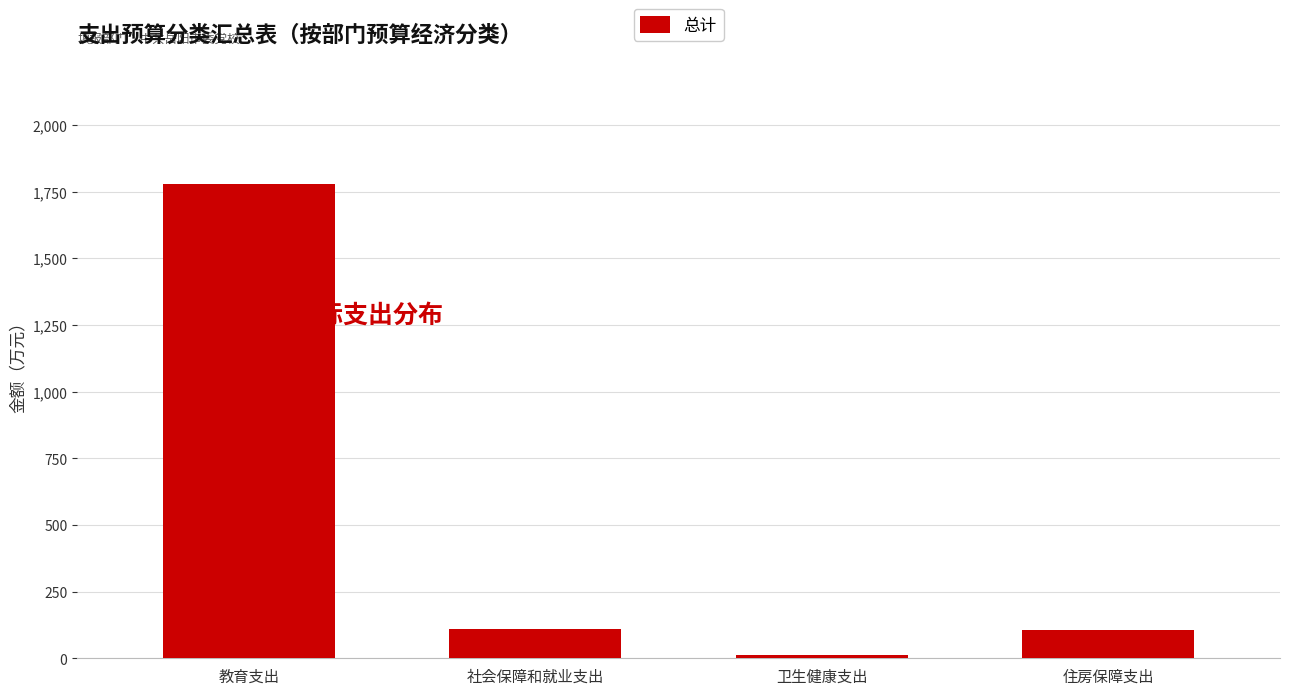

What is the approximate value at 住房保障支出?

105.3